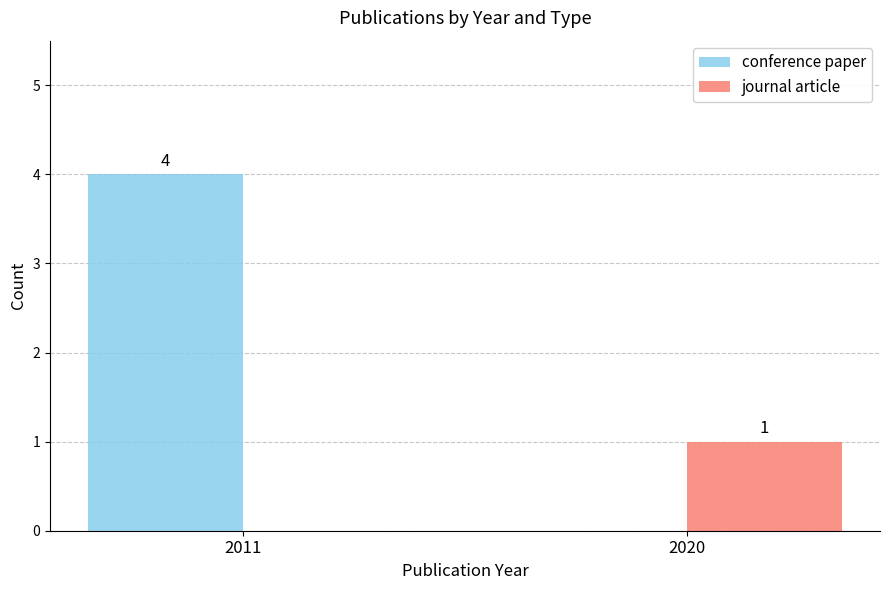

Is it true that journal article equals 1 at 2020?

True